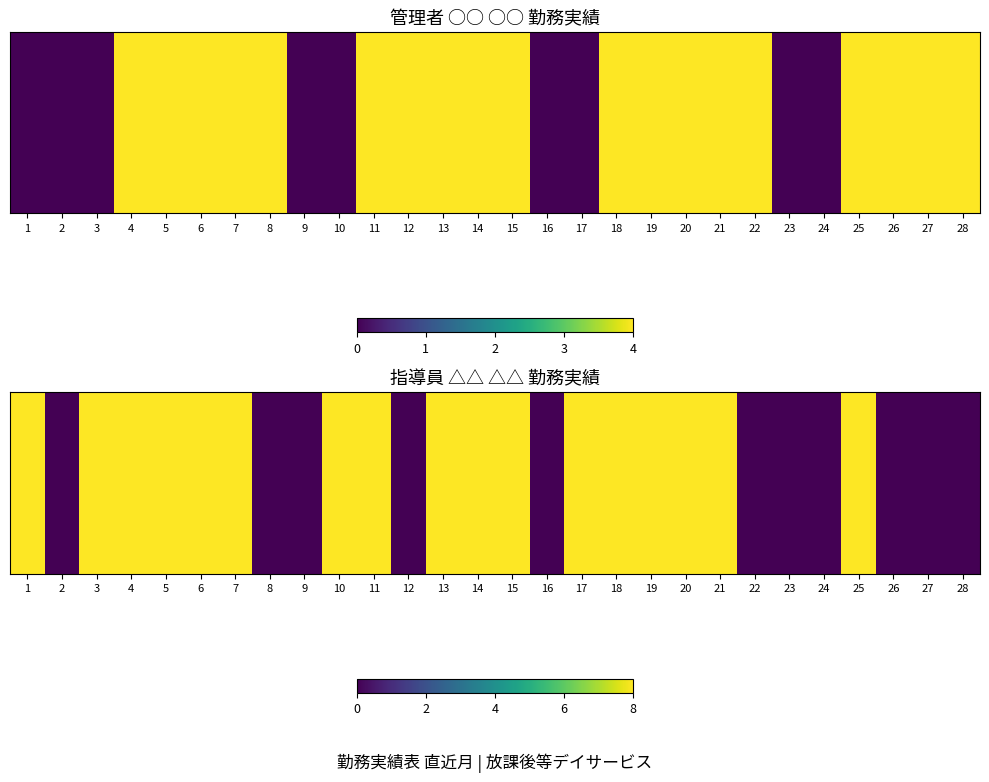

Is it true that the value at 23 is 0?

True